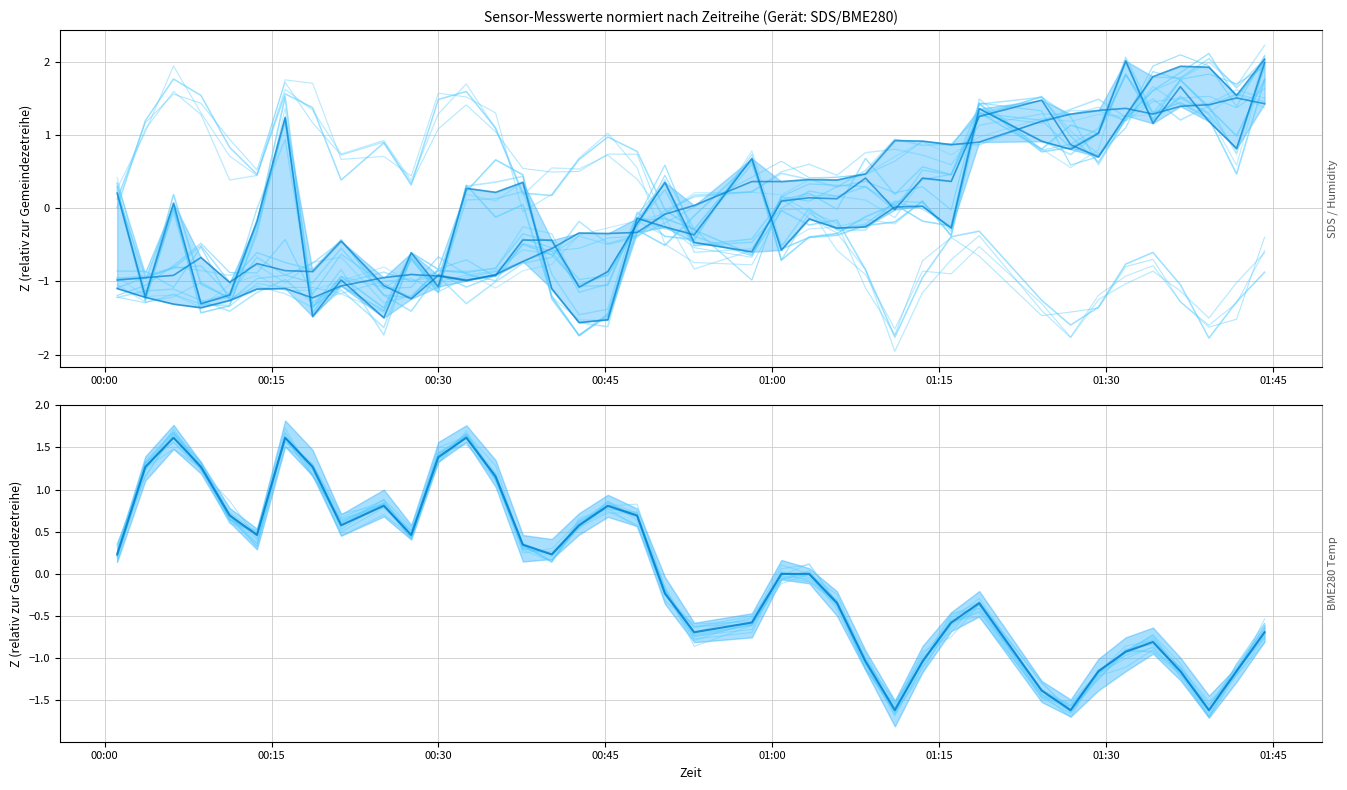

What is the smallest value displayed?

-1.7